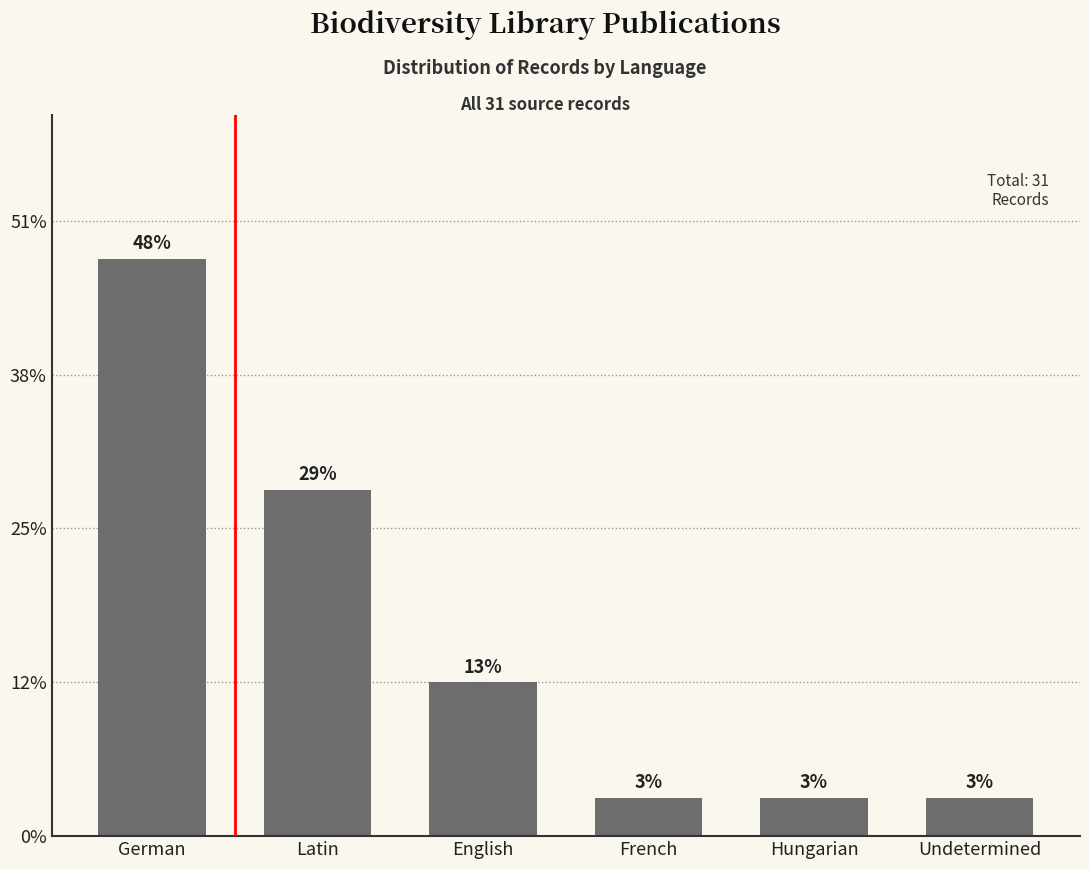

Rank the categories by value from highest to lowest.

German, Latin, English, French, Hungarian, Undetermined